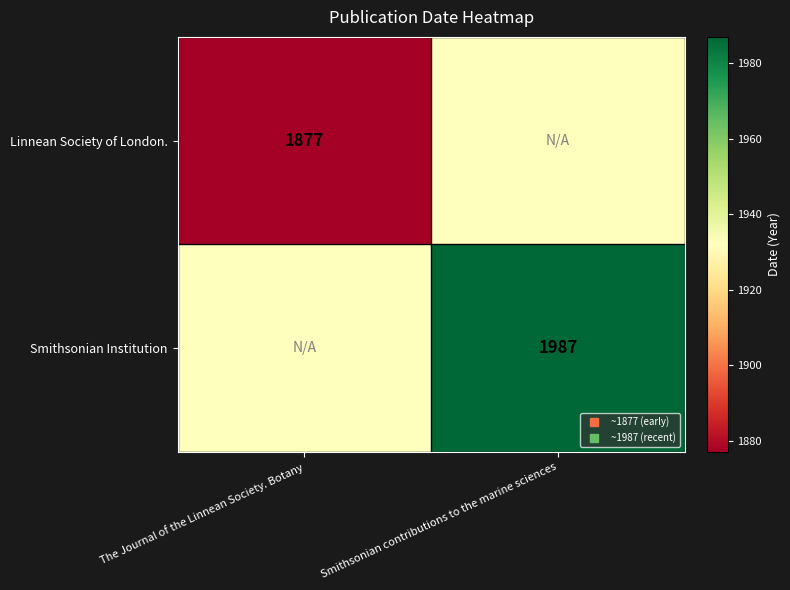

Read the Smithsonian Institution value at Smithsonian contributions to the marine sciences.

1987